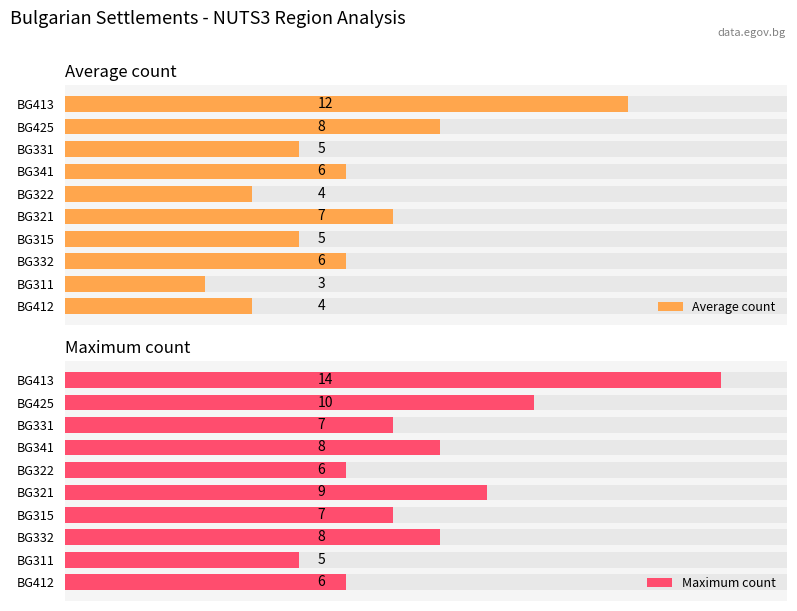

What is the minimum value for Average count?

3